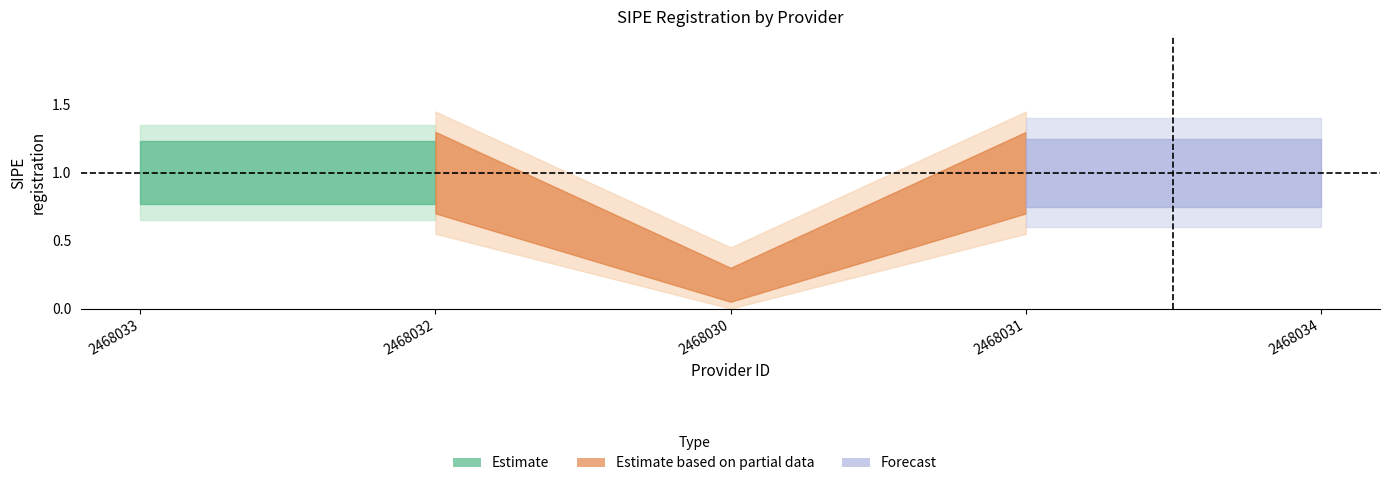

Reading left to right, what are all the values shown in this chart?

2468033=1	2468032=1	2468030=0	2468031=1	2468034=1